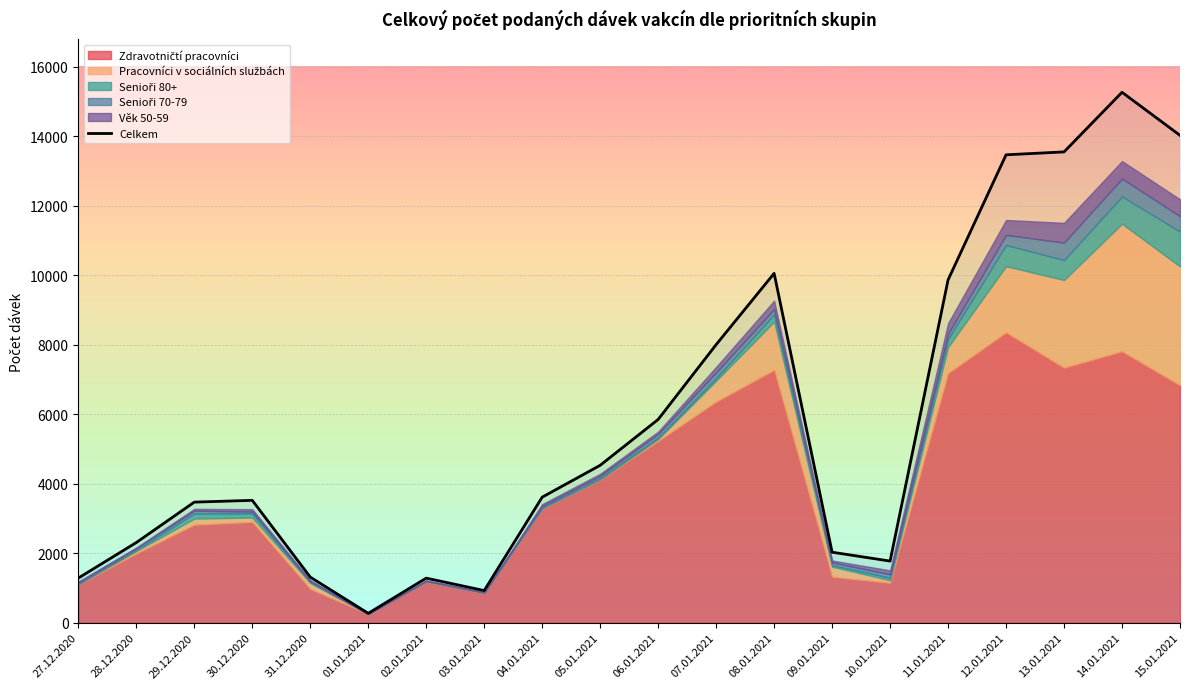

Is it true that the value at 06.01.2021 is 5848?

True